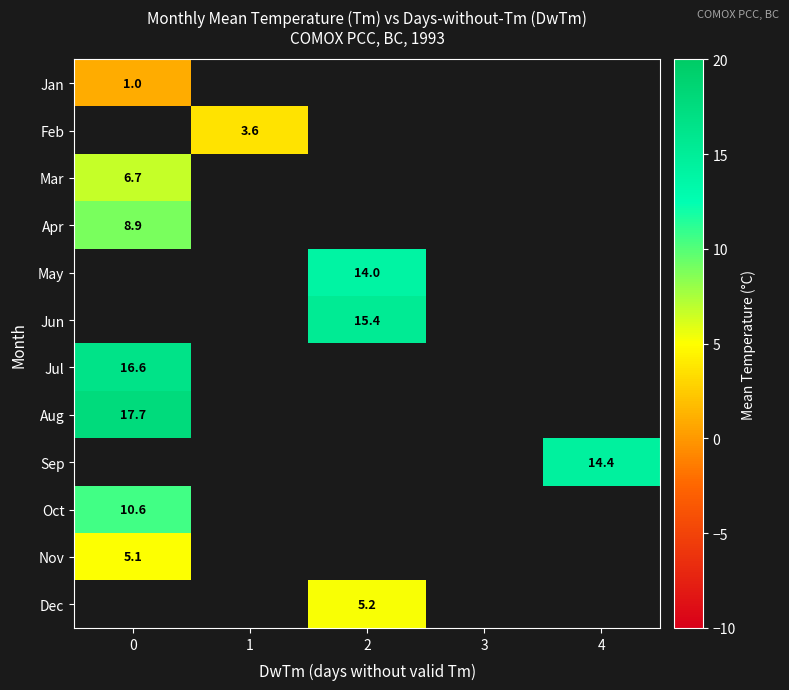

The Sep series shows 14.4 at 4. True or false?

True